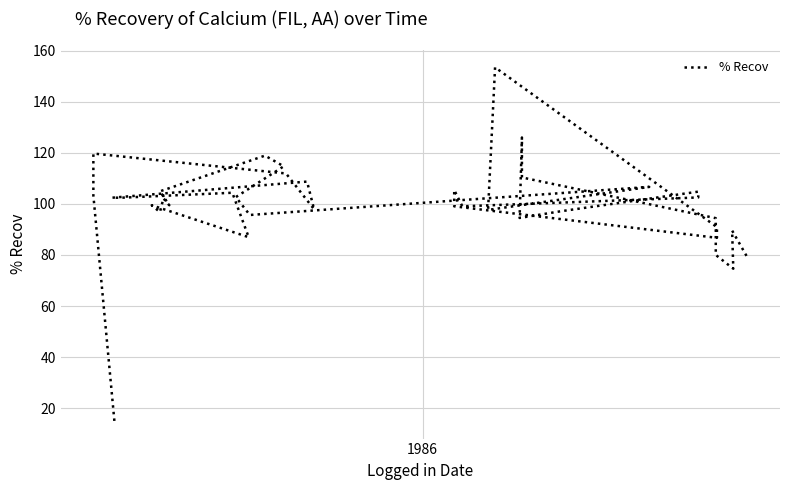

How many points are lower than both their immediate neighbors (excluding endpoints)?

10